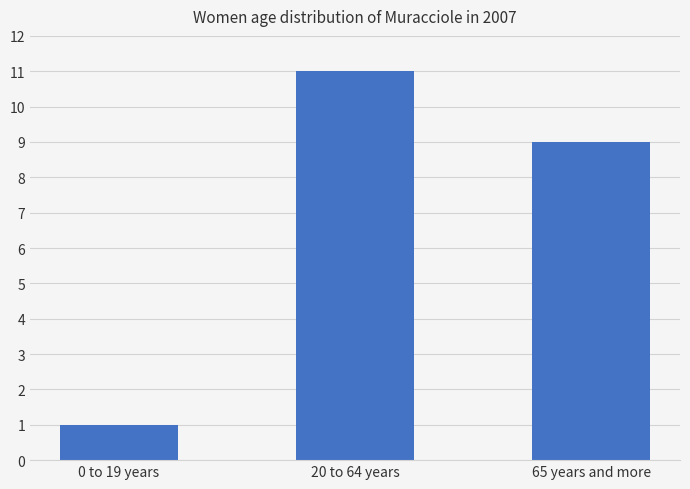

The value at 0 to 19 years is 1. True or false?

True